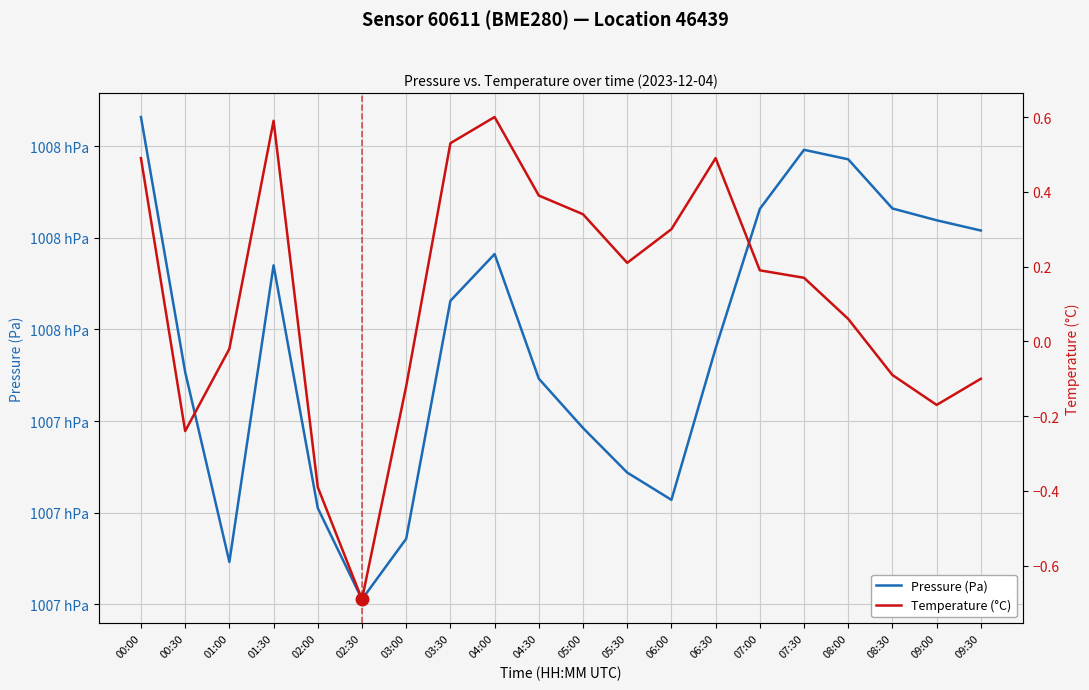

At which category is the sum across all series the highest?

00:00